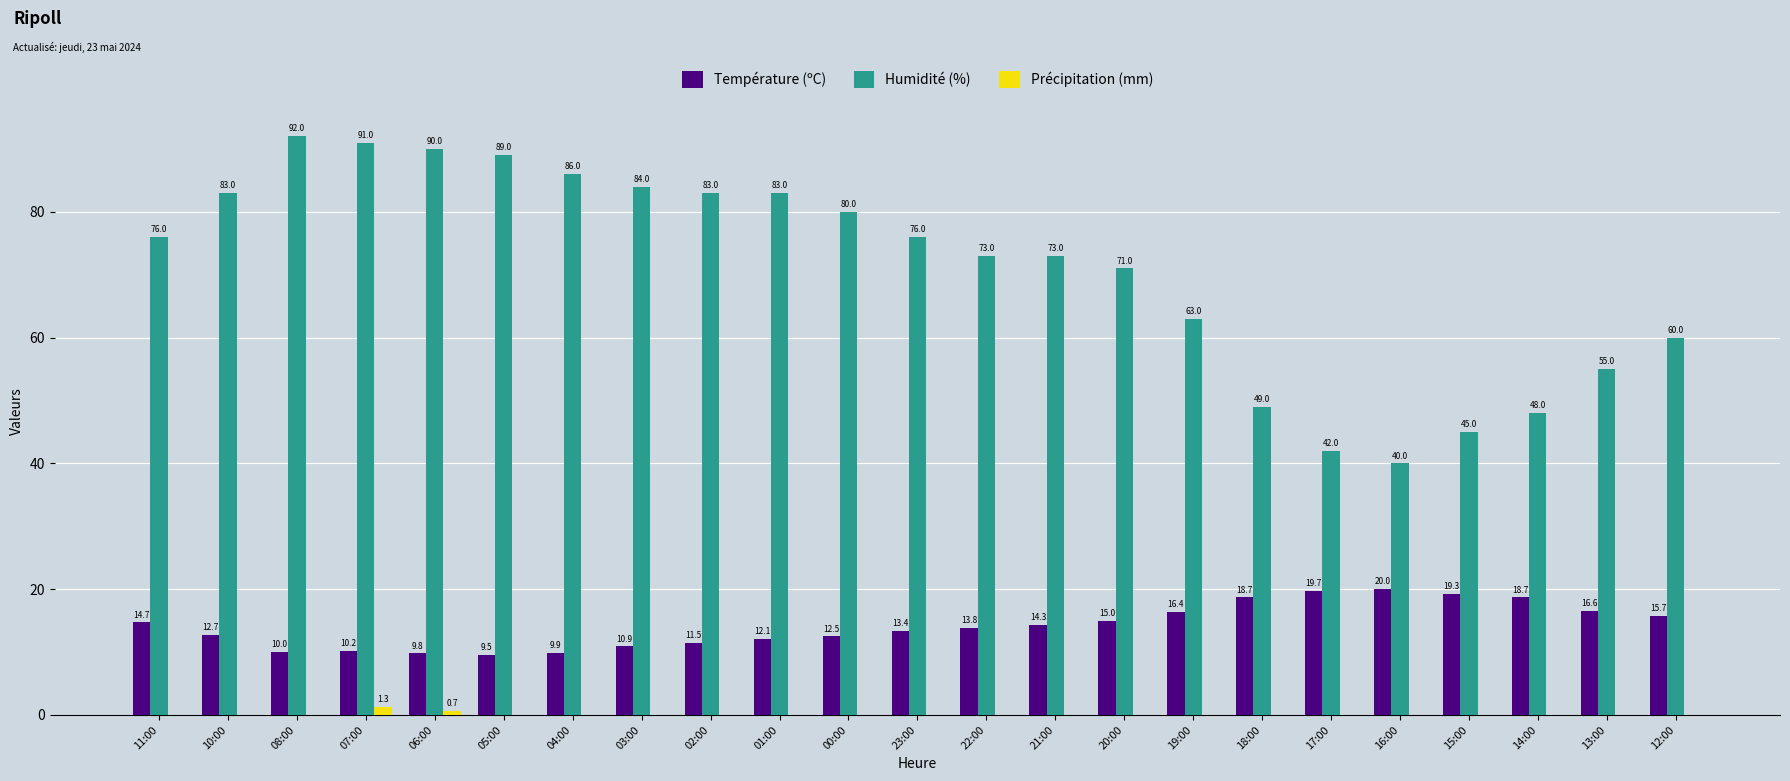

Reading right to left, what are all the values shown in this chart?

Température (ºC): 12:00=15.7	13:00=16.6	14:00=18.7	15:00=19.3	16:00=20.0	17:00=19.7	18:00=18.7	19:00=16.4	20:00=15.0	21:00=14.3	22:00=13.8	23:00=13.4	00:00=12.5	01:00=12.1	02:00=11.5	03:00=10.9	04:00=9.9	05:00=9.5	06:00=9.8	07:00=10.2	08:00=10.0	10:00=12.7	11:00=14.7
Humidité (%): 12:00=60.0	13:00=55.0	14:00=48.0	15:00=45.0	16:00=40.0	17:00=42.0	18:00=49.0	19:00=63.0	20:00=71.0	21:00=73.0	22:00=73.0	23:00=76.0	00:00=80.0	01:00=83.0	02:00=83.0	03:00=84.0	04:00=86.0	05:00=89.0	06:00=90.0	07:00=91.0	08:00=92.0	10:00=83.0	11:00=76.0
Précipitation (mm): 12:00=0.0	13:00=0.0	14:00=0.0	15:00=0.0	16:00=0.0	17:00=0.0	18:00=0.0	19:00=0.0	20:00=0.0	21:00=0.0	22:00=0.0	23:00=0.0	00:00=0.0	01:00=0.0	02:00=0.0	03:00=0.0	04:00=0.0	05:00=0.0	06:00=0.7	07:00=1.3	08:00=0.0	10:00=0.0	11:00=0.0